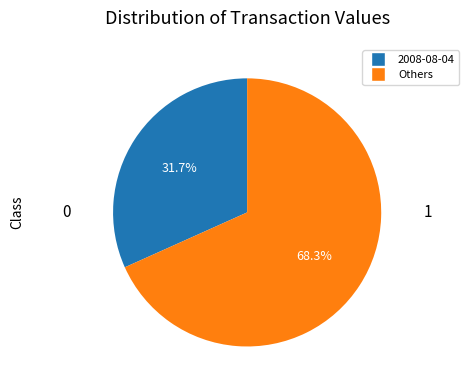

Is there a majority slice in this chart?

Yes